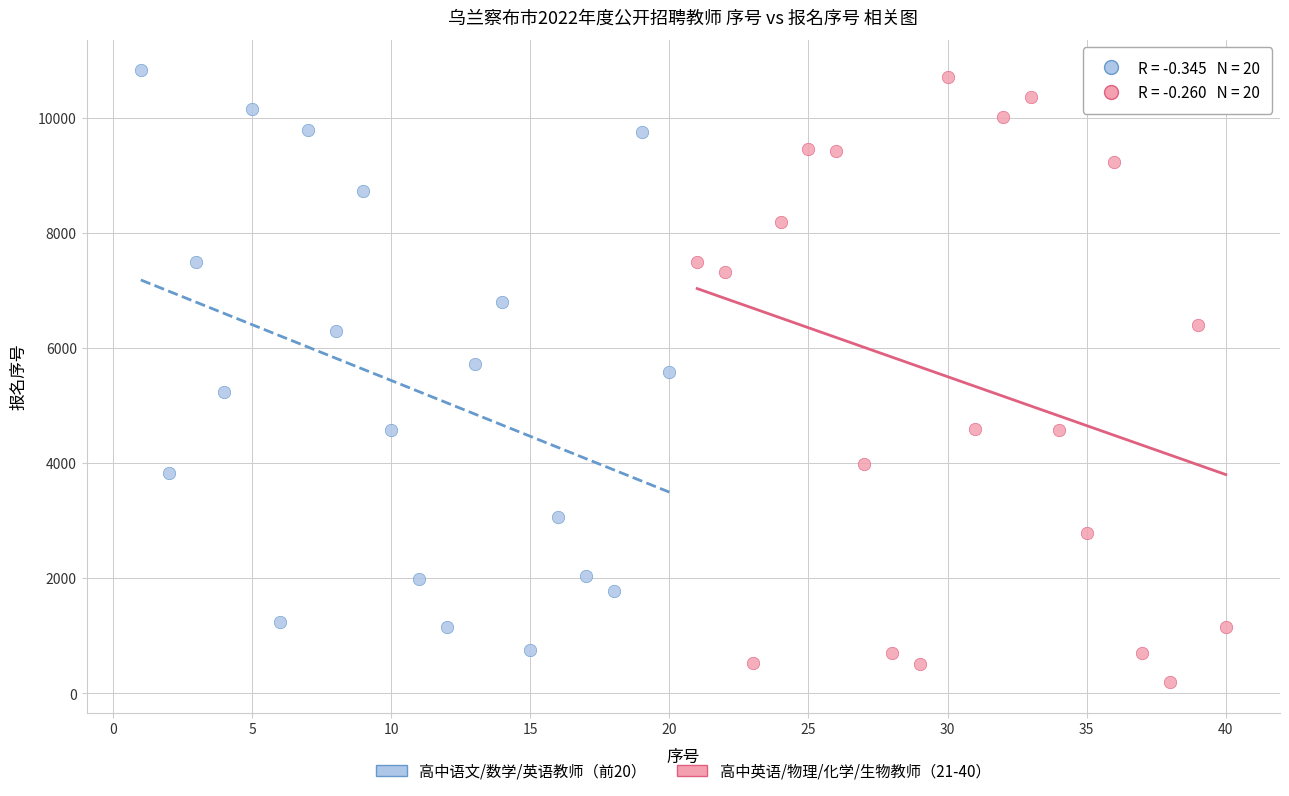

Which series contains the lowest Y value?

高中英语/物理/化学/生物教师（21-40）